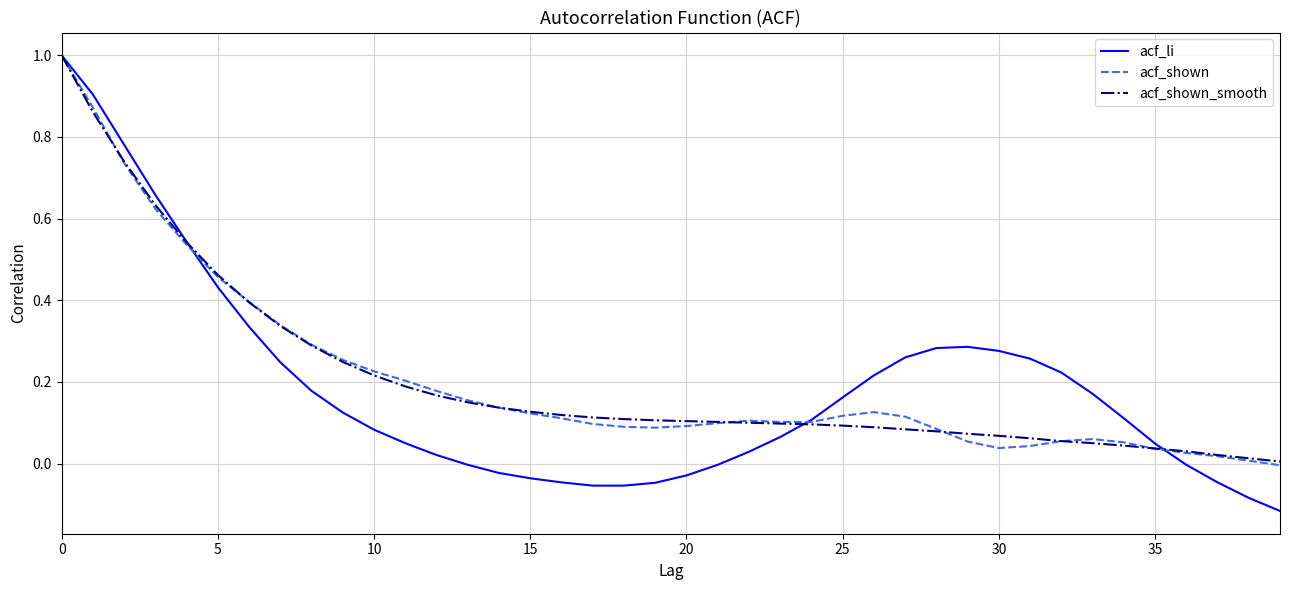

Which series has the largest range (max minus min)?

acf_li